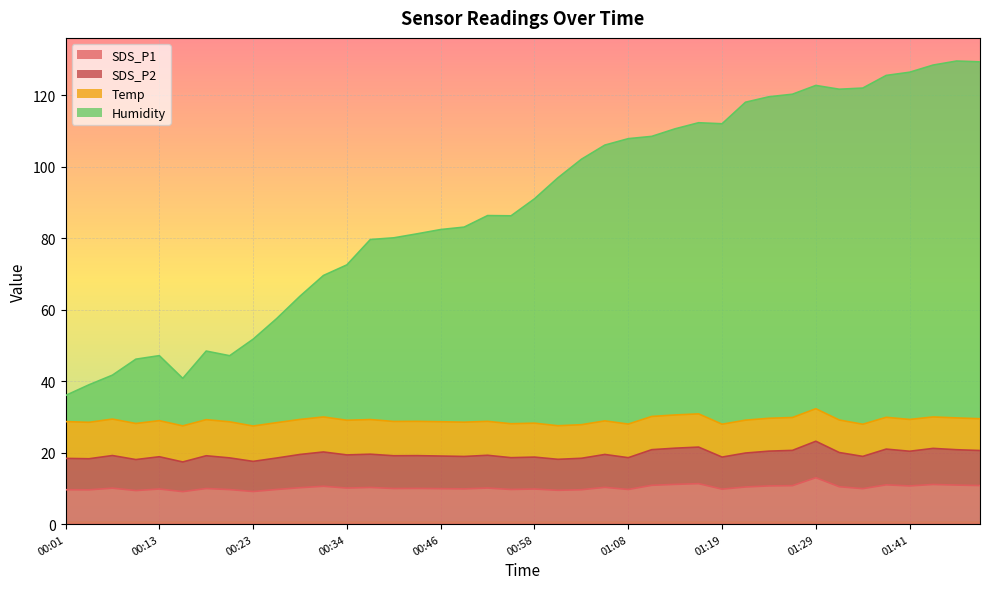

True or false: SDS_P1 and Temp intersect in this chart.

False